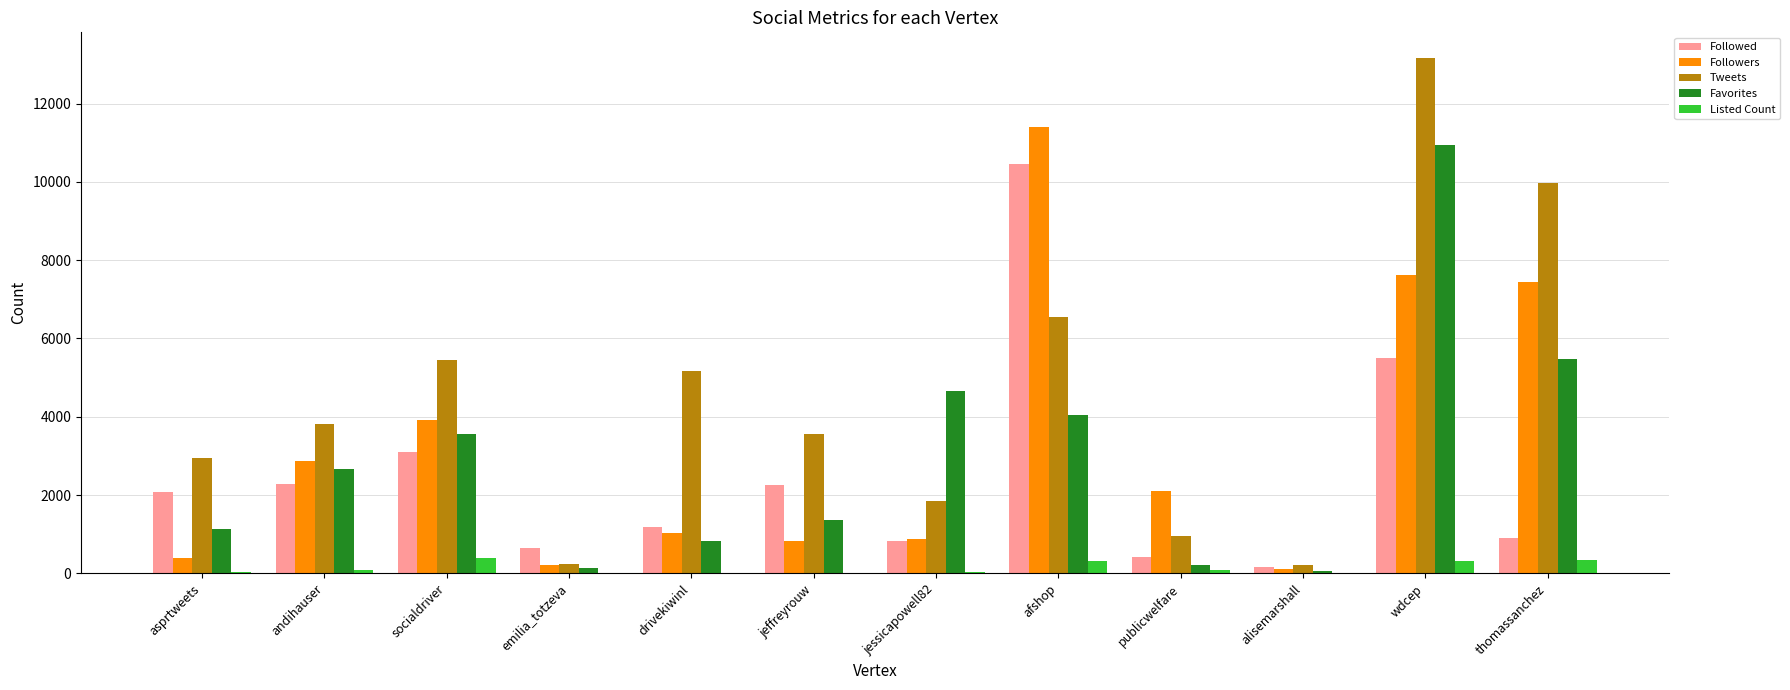

At which category is the sum across all series the highest?

wdcep